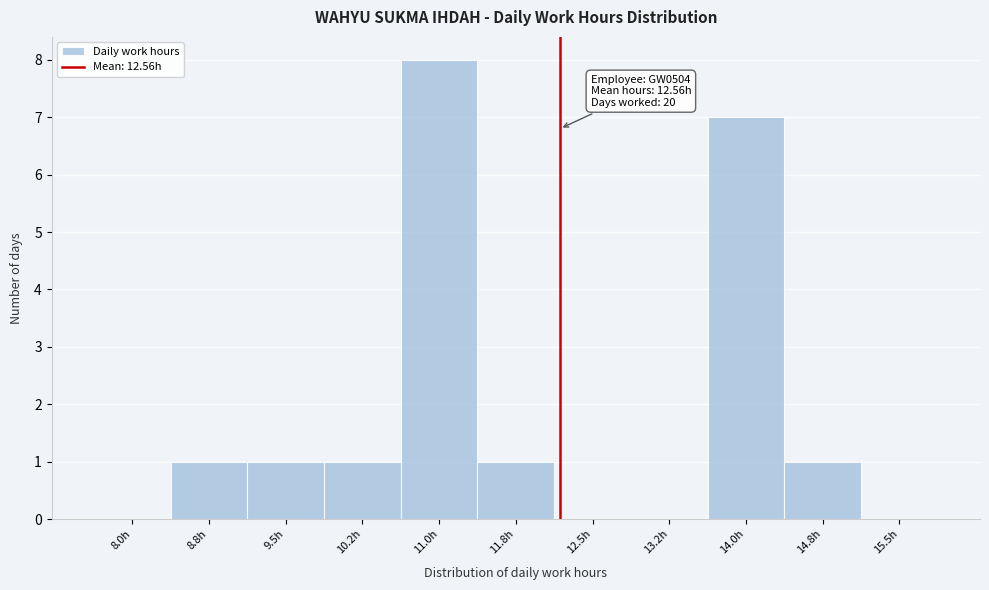

Reading right to left, transcribe all the data shown in this chart.

15.5h=0	14.8h=1	14.0h=7	13.2h=0	12.5h=0	11.8h=1	11.0h=8	10.2h=1	9.5h=1	8.8h=1	8.0h=0